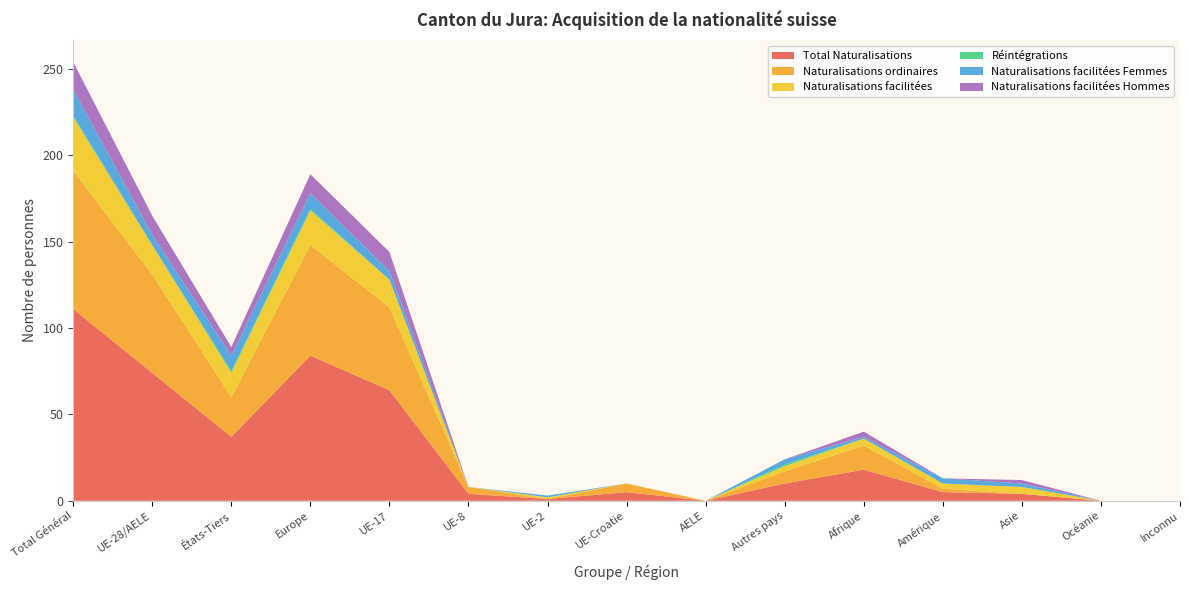

Reading left to right, what are all the values shown in this chart?

Total Naturalisations: Total Général=111	UE-28/AELE=74	États-Tiers=37	Europe=84	UE-17=64	UE-8=4	UE-2=1	UE-Croatie=5	AELE=0	Autres pays=10	Afrique=18	Amérique=5	Asie=4	Océanie=0	Inconnu=0
Naturalisations ordinaires: Total Général=80	UE-28/AELE=57	États-Tiers=23	Europe=64	UE-17=48	UE-8=4	UE-2=0	UE-Croatie=5	AELE=0	Autres pays=7	Afrique=14	Amérique=2	Asie=0	Océanie=0	Inconnu=0
Naturalisations facilitées: Total Général=31	UE-28/AELE=17	États-Tiers=14	Europe=20	UE-17=16	UE-8=0	UE-2=1	UE-Croatie=0	AELE=0	Autres pays=3	Afrique=4	Amérique=3	Asie=4	Océanie=0	Inconnu=0
Réintégrations: Total Général=1	UE-28/AELE=0	États-Tiers=1	Europe=1	UE-17=0	UE-8=0	UE-2=0	UE-Croatie=0	AELE=0	Autres pays=1	Afrique=0	Amérique=0	Asie=0	Océanie=0	Inconnu=0
Naturalisations facilitées Femmes: Total Général=15	UE-28/AELE=6	États-Tiers=9	Europe=9	UE-17=5	UE-8=0	UE-2=1	UE-Croatie=0	AELE=0	Autres pays=3	Afrique=1	Amérique=3	Asie=2	Océanie=0	Inconnu=0
Naturalisations facilitées Hommes: Total Général=16	UE-28/AELE=11	États-Tiers=5	Europe=11	UE-17=11	UE-8=0	UE-2=0	UE-Croatie=0	AELE=0	Autres pays=0	Afrique=3	Amérique=0	Asie=2	Océanie=0	Inconnu=0